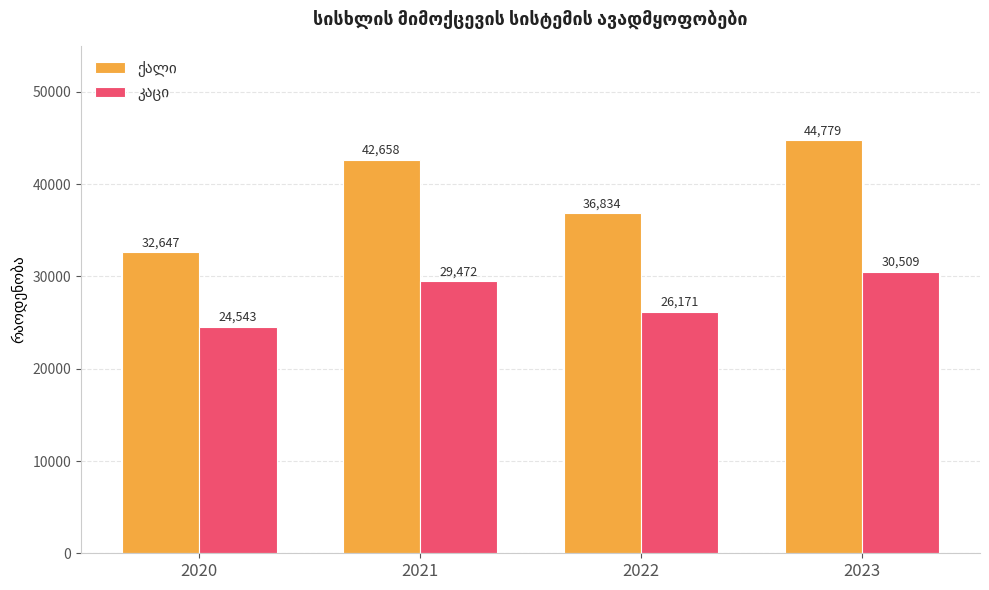

Which category has the highest value across all series?

2023